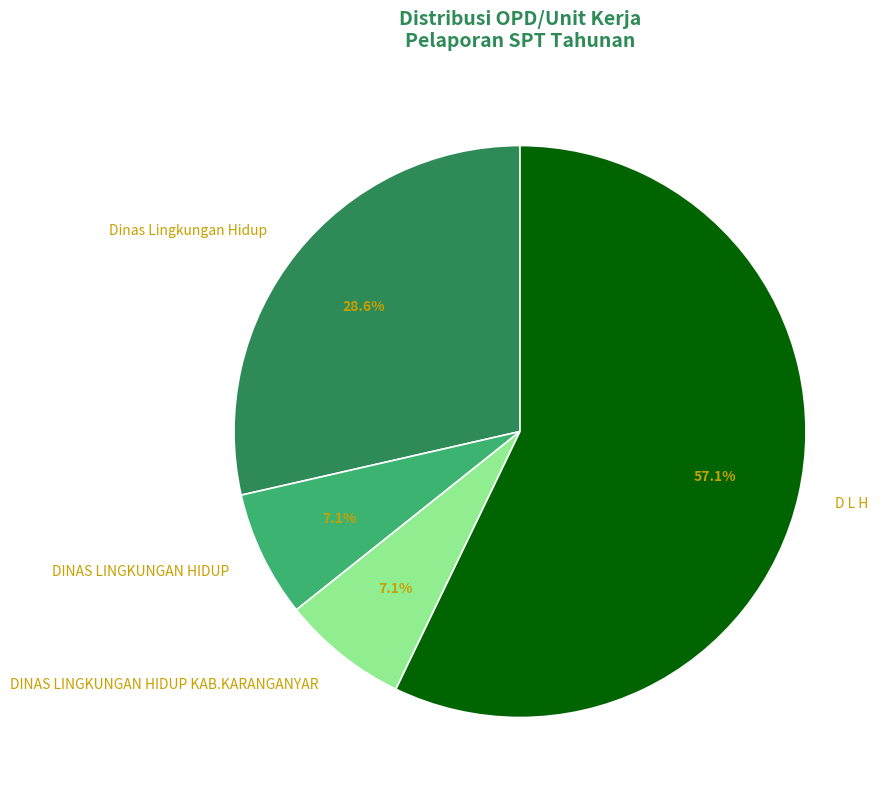

Is there any slice that represents more than half of the pie?

Yes